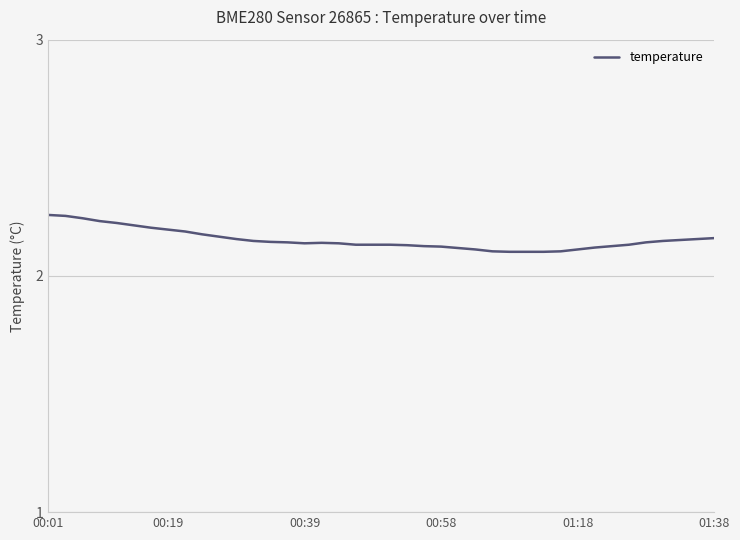

How many values are between 2 and 3?

40